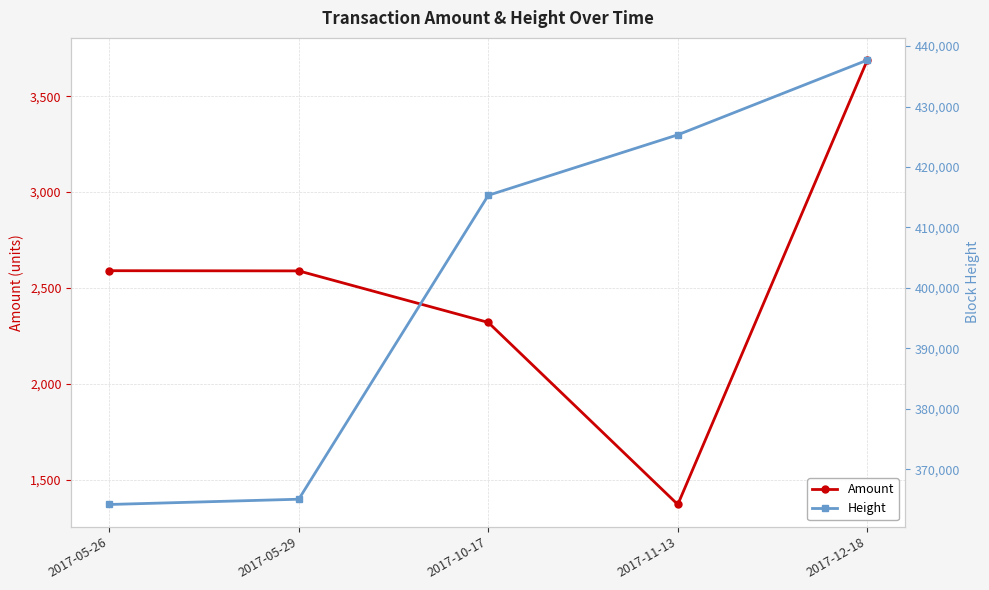

Which category has the highest value in the Amount series?

2017-12-18